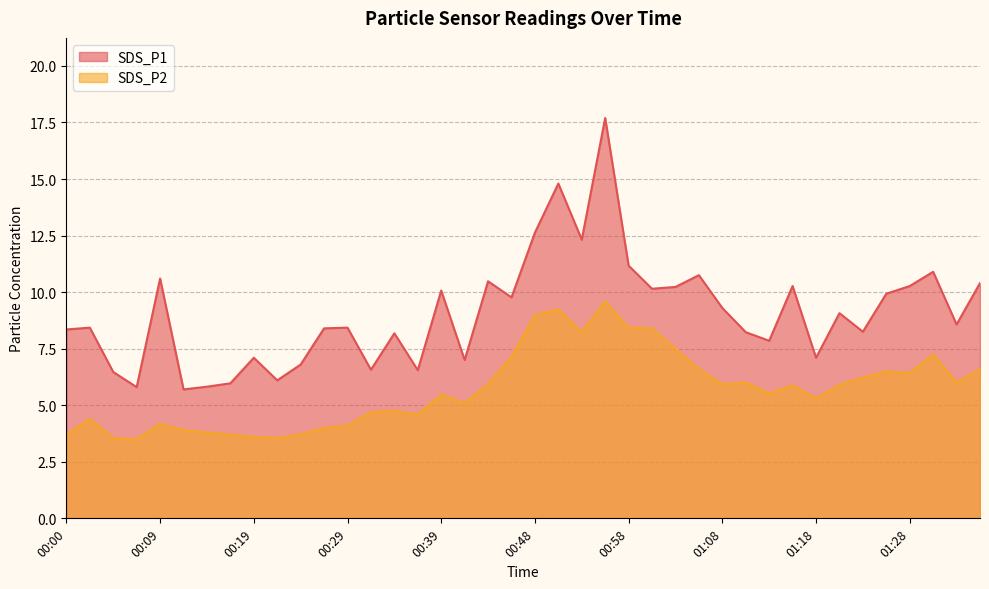

What is the average value of the SDS_P1 series?

9.1